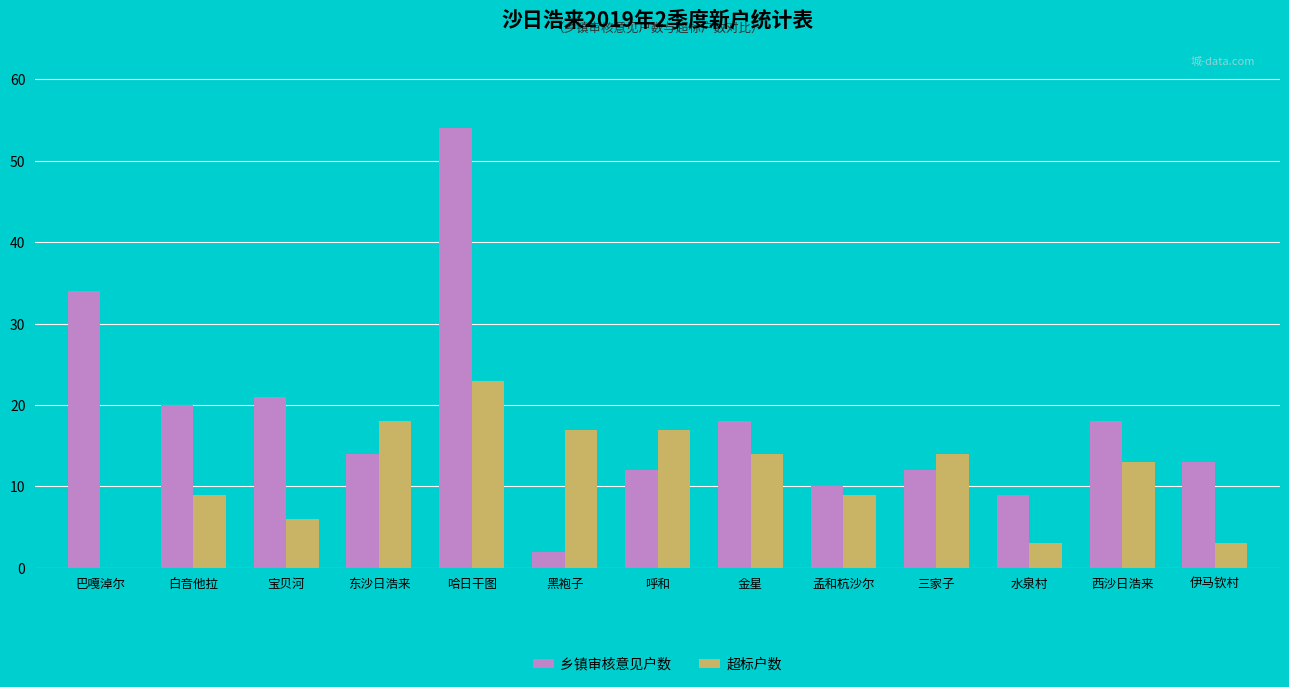

Reading left to right, extract all data points from this chart.

乡镇审核意见户数: 34	20	21	14	54	2	12	18	10	12	9	18	13
超标户数: 0	9	6	18	23	17	17	14	9	14	3	13	3